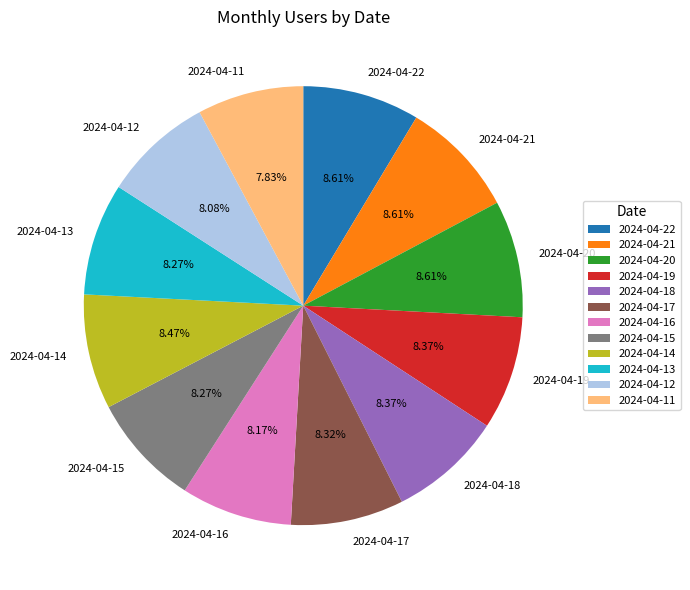

Is there any slice that represents more than half of the pie?

No